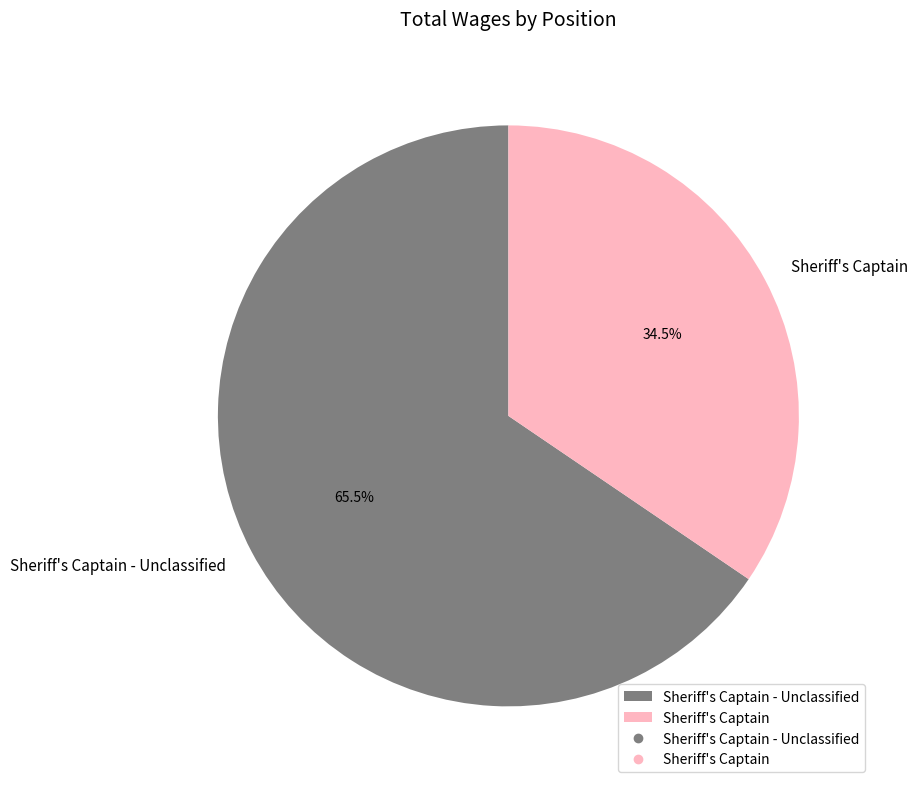

Count the number of slices in the pie.

2